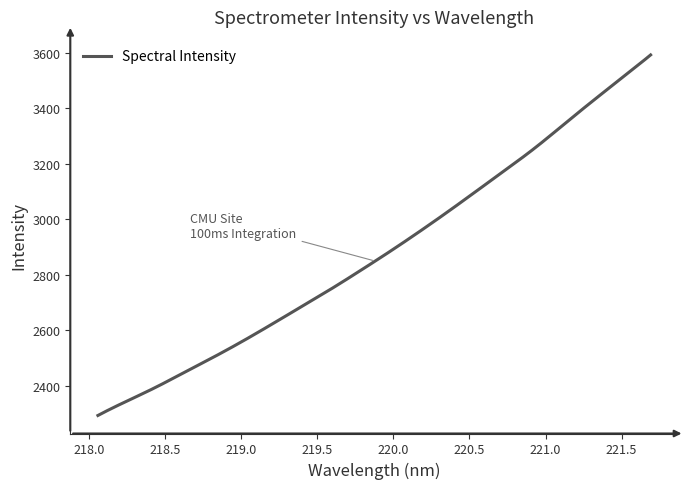

What is the maximum value shown in the chart?

3593.0